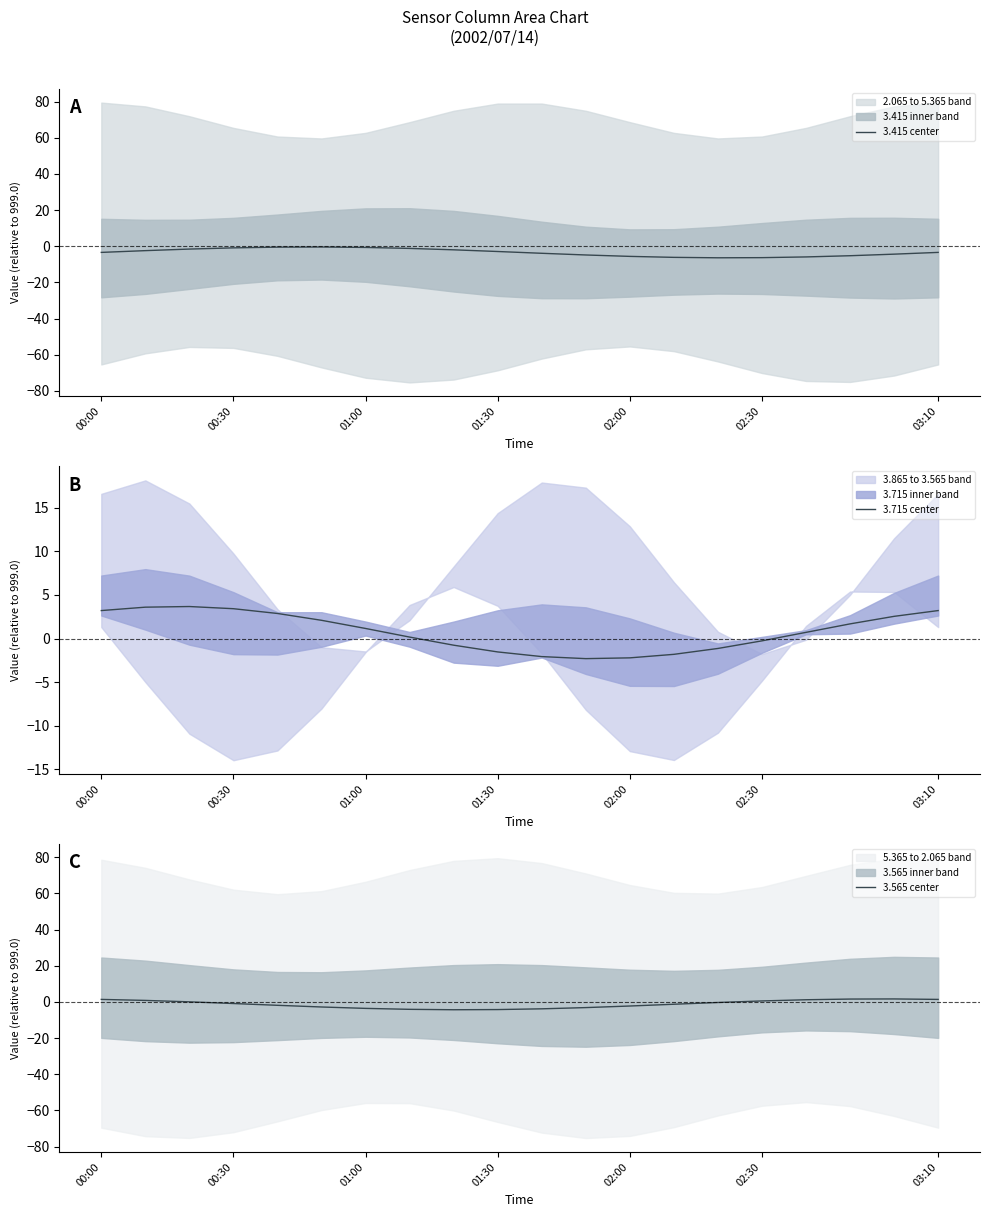

Does the chart have visible grid lines?

No